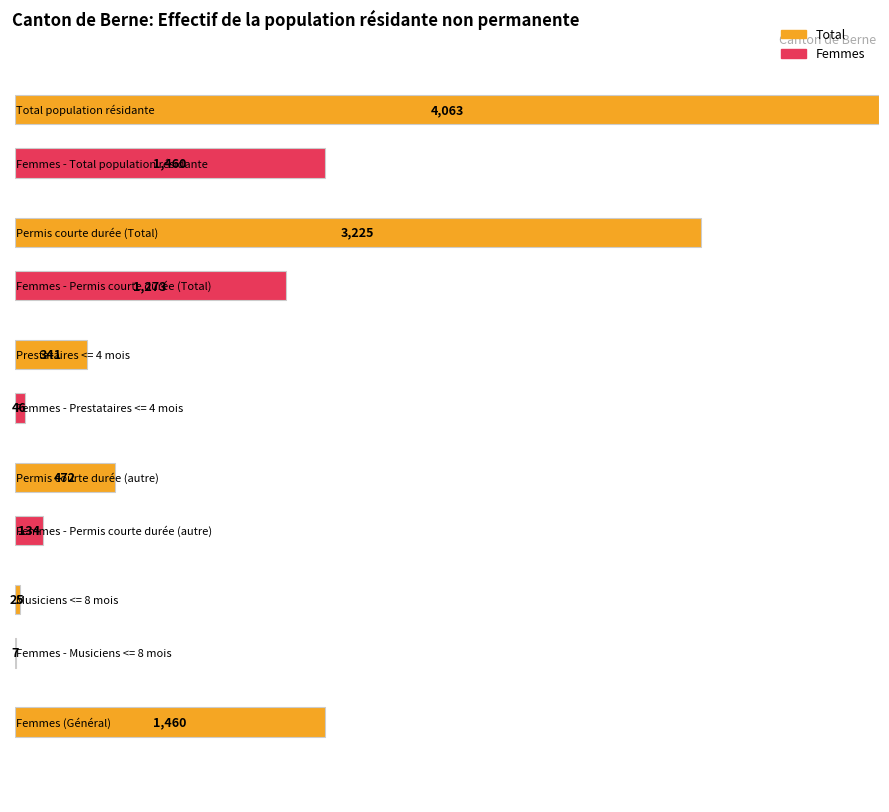

Which series has the largest range (max minus min)?

Total